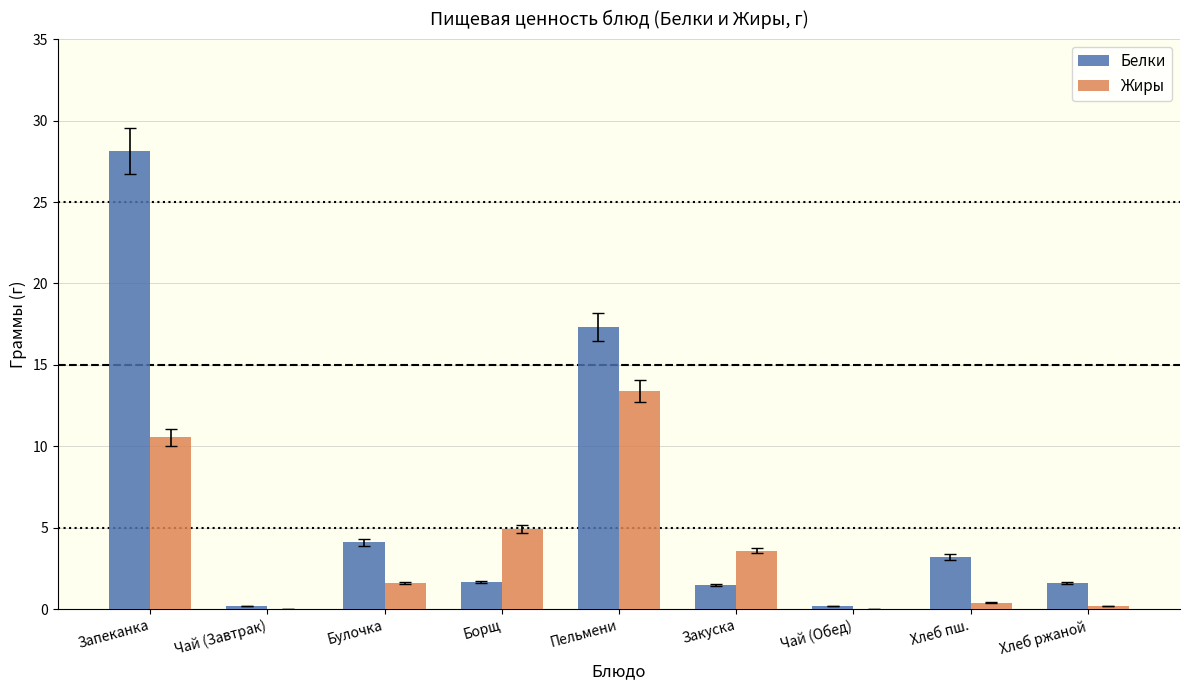

What is the sum of all Белки values?

57.9